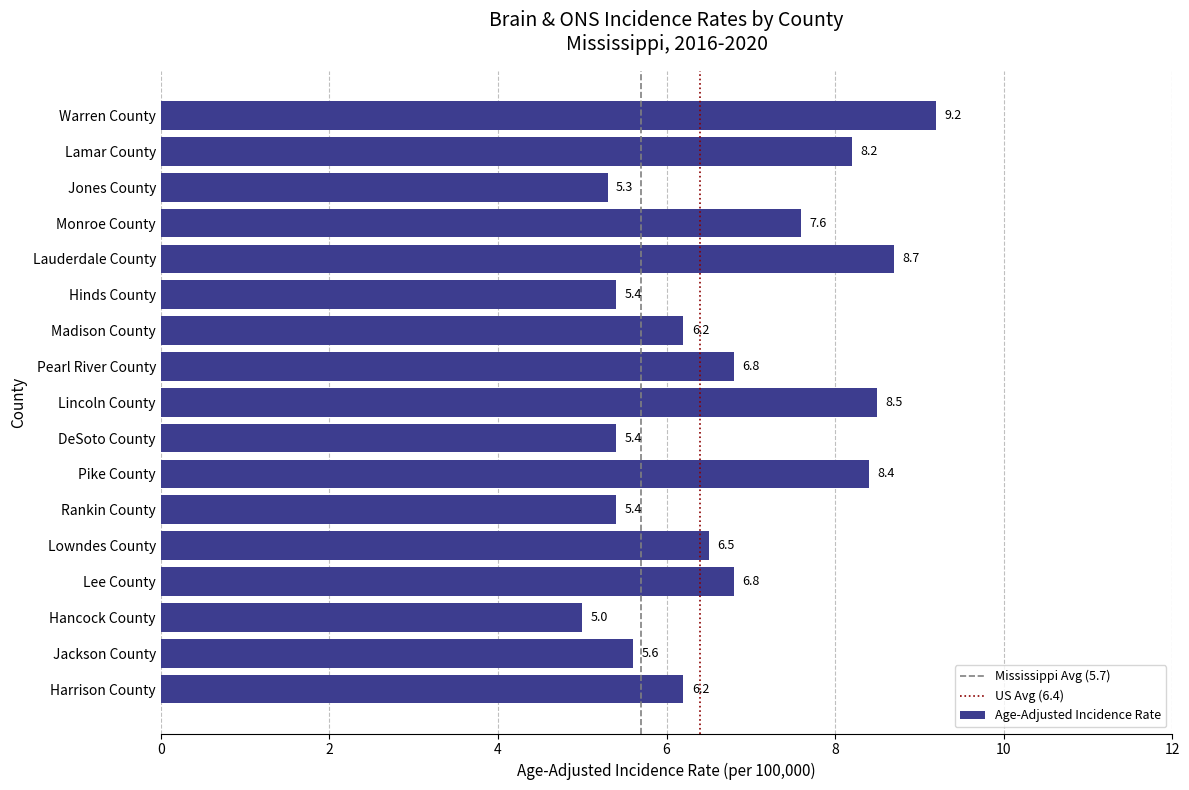

Is it true that the value at Hinds County is 8.5?

False